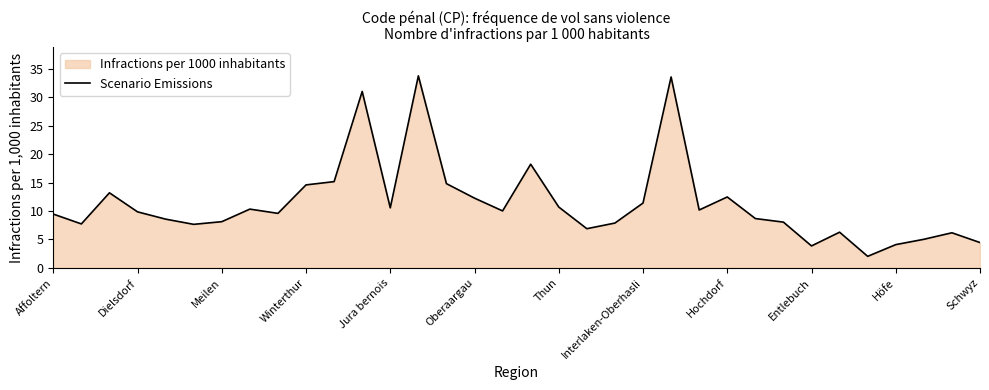

True or false: the data shows 24.4 at Winterthur.

False